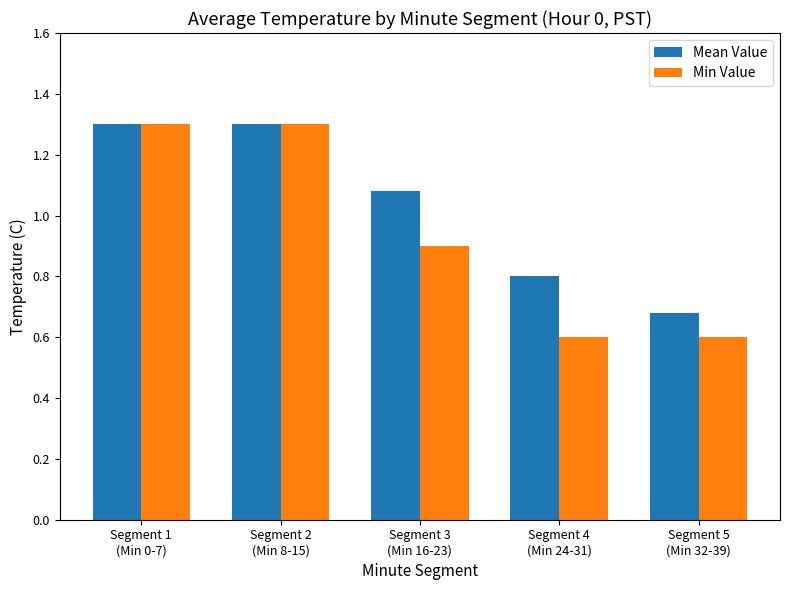

At how many categories does at least one series exceed 1?

3